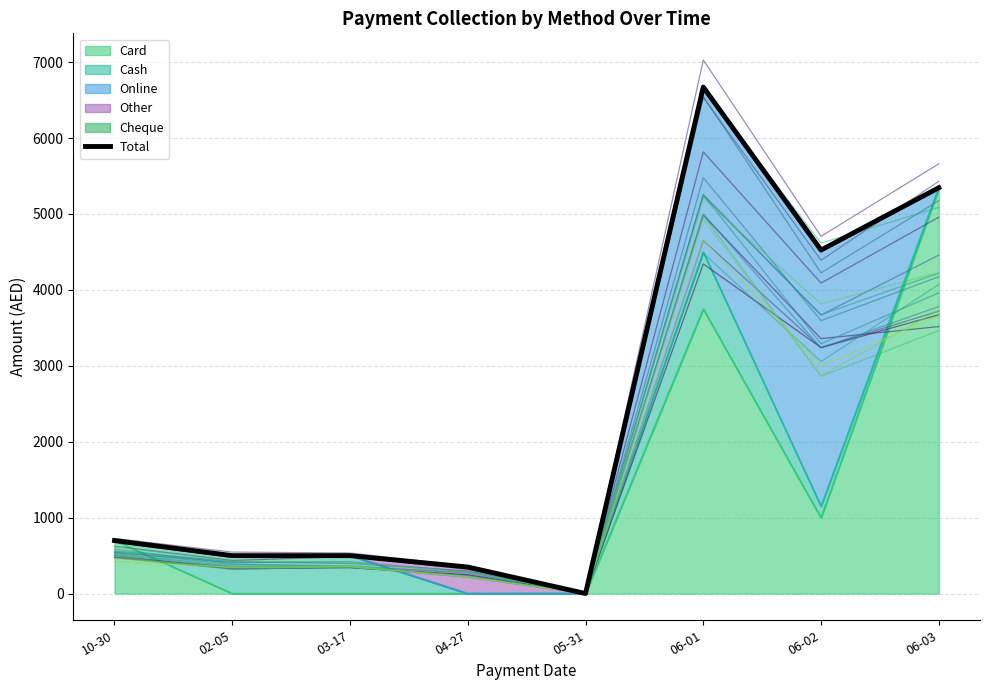

What is the smallest value displayed?

1